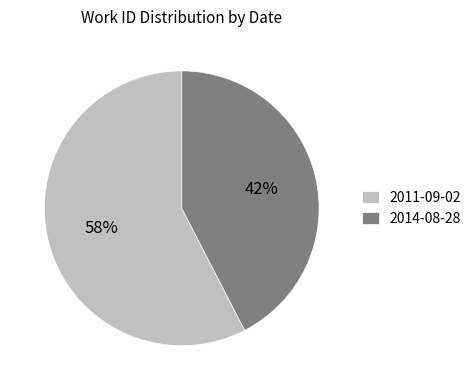

How many segments does this pie chart have?

2